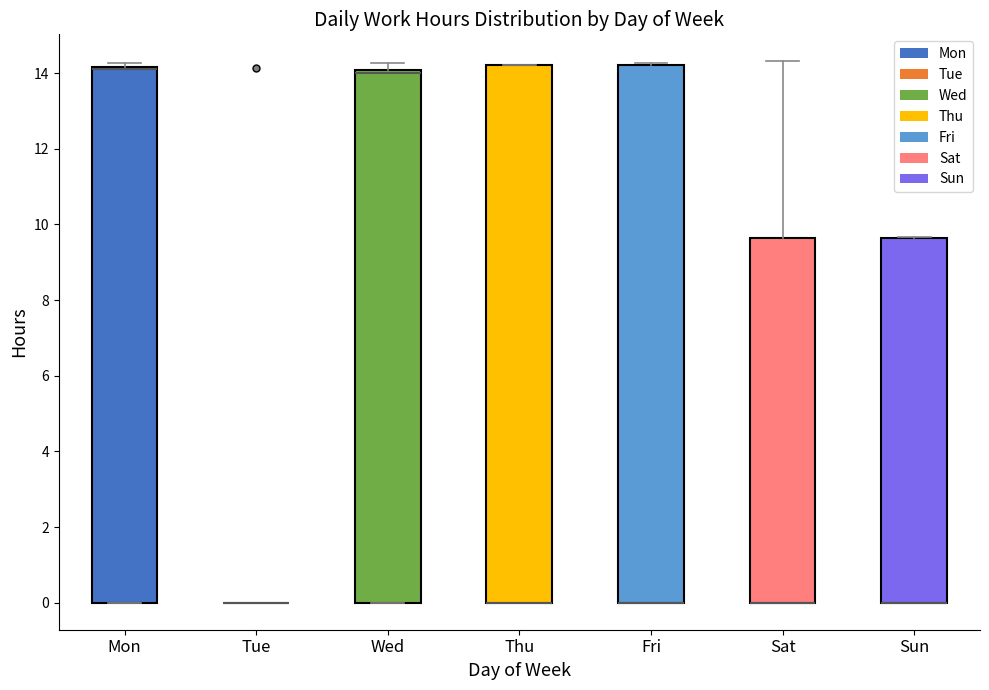

Reading left to right, transcribe this box plot: for each box, give where its median line is, the range the box spans, and where its two whiskers end, as read against the y-axis. The values are not printed on the chart, so give them approximately, as read against the axis.

Mon: median 14.2 (drawn on the box's upper edge), box 0.0 to 14.2, whiskers 0.0 to 14.2 (just above the box's upper edge)
Tue: box collapsed to a line at 0.0, whiskers 0.0 to 0.0
Wed: median 14.0 (just below the box's upper edge), box 0.0 to 14.0, whiskers 0.0 to 14.2
Thu: median 0.0 (drawn on the box's lower edge), box 0.0 to 14.2, whiskers 0.0 to 14.2
Fri: median 0.0 (drawn on the box's lower edge), box 0.0 to 14.2, whiskers 0.0 to 14.2
Sat: median 0.0 (drawn on the box's lower edge), box 0.0 to 9.6, whiskers 0.0 to 14.4
Sun: median 0.0 (drawn on the box's lower edge), box 0.0 to 9.6, whiskers 0.0 to 9.6